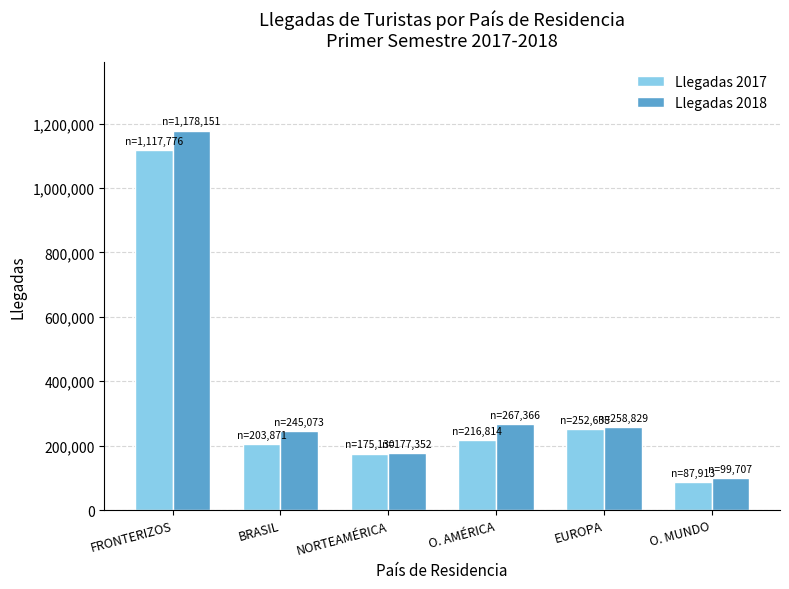

Between O. AMÉRICA and O. MUNDO, which series saw the biggest shift?

Llegadas 2018